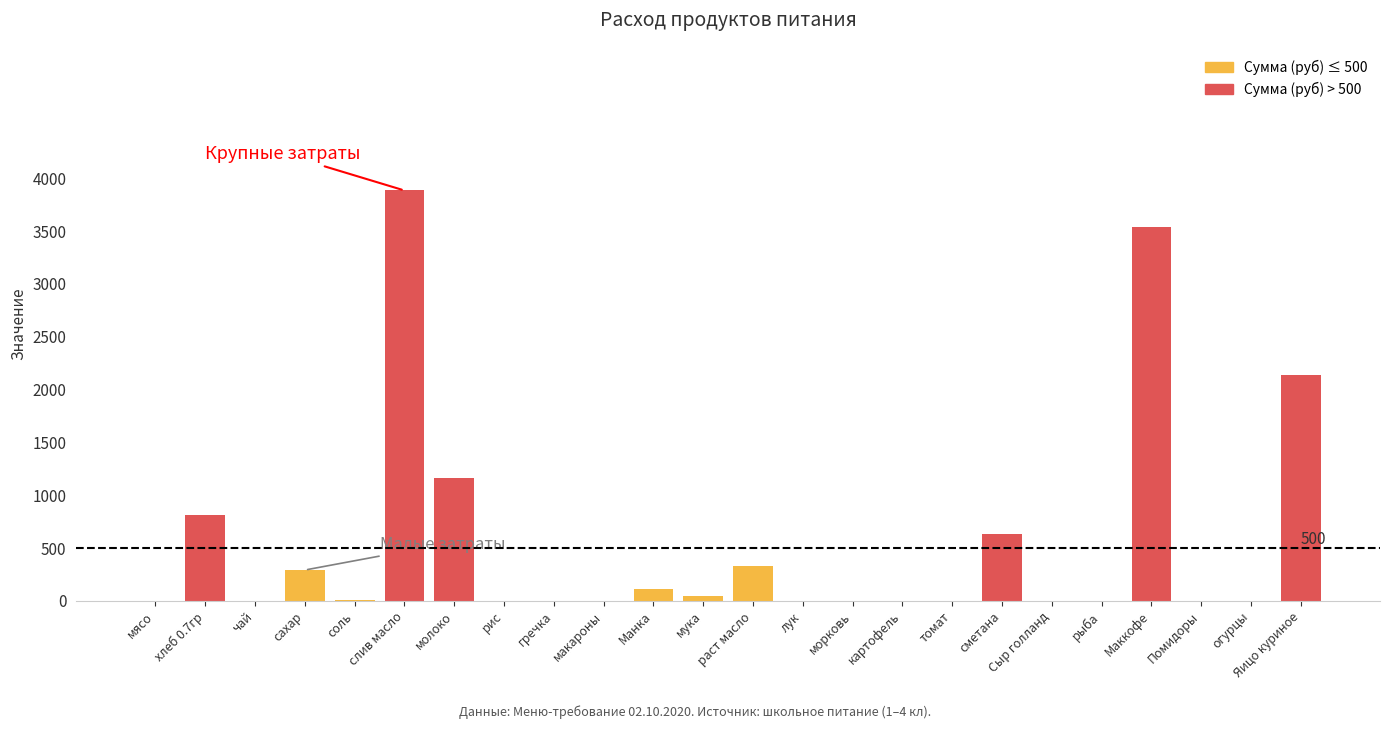

Count the number of data series in this chart.

1